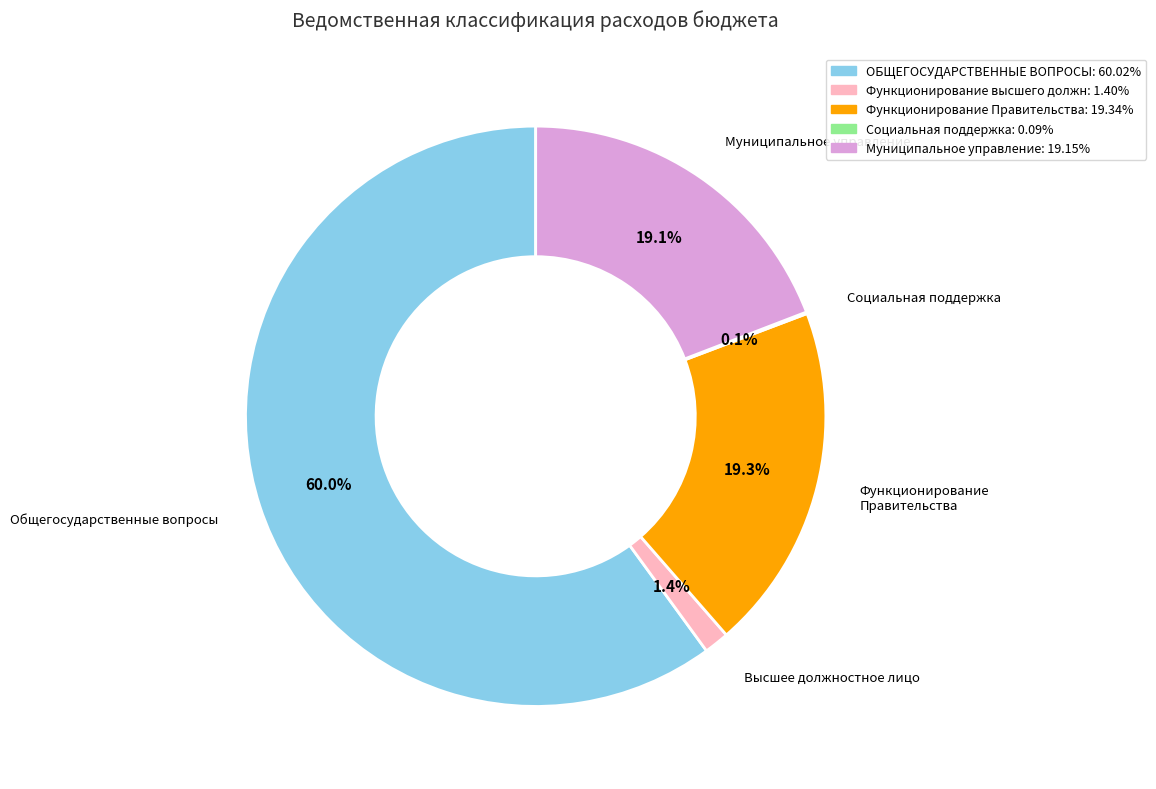

Is there a majority slice in this chart?

Yes